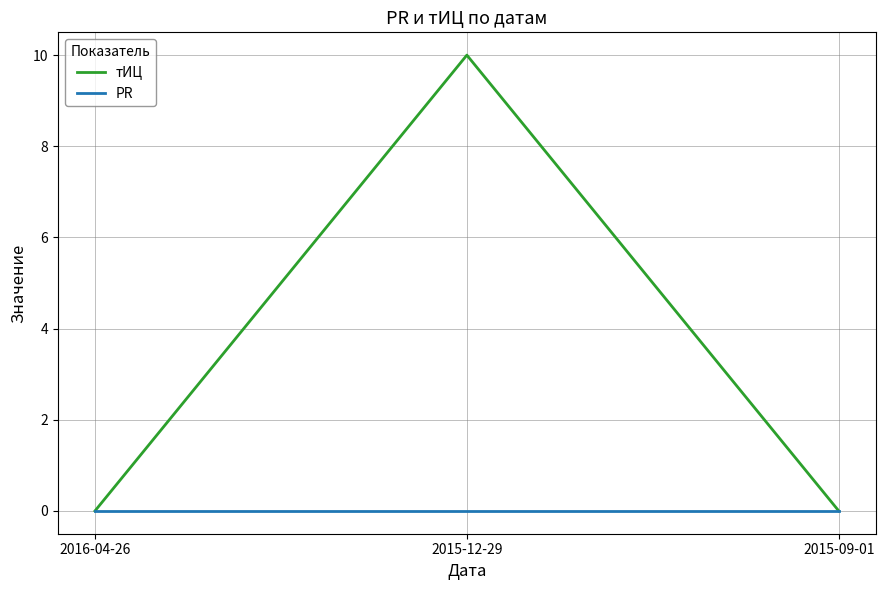

Reading left to right, transcribe all the data shown in this chart.

тИЦ: 2016-04-26=0	2015-12-29=10	2015-09-01=0
PR: 2016-04-26=0	2015-12-29=0	2015-09-01=0